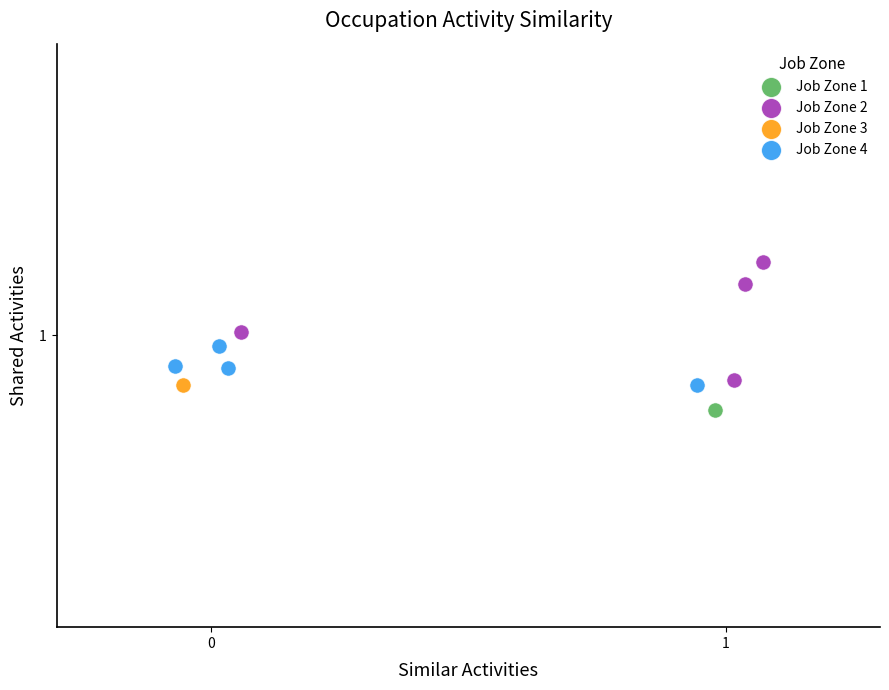

Which series contains the lowest Y value?

Job Zone 1